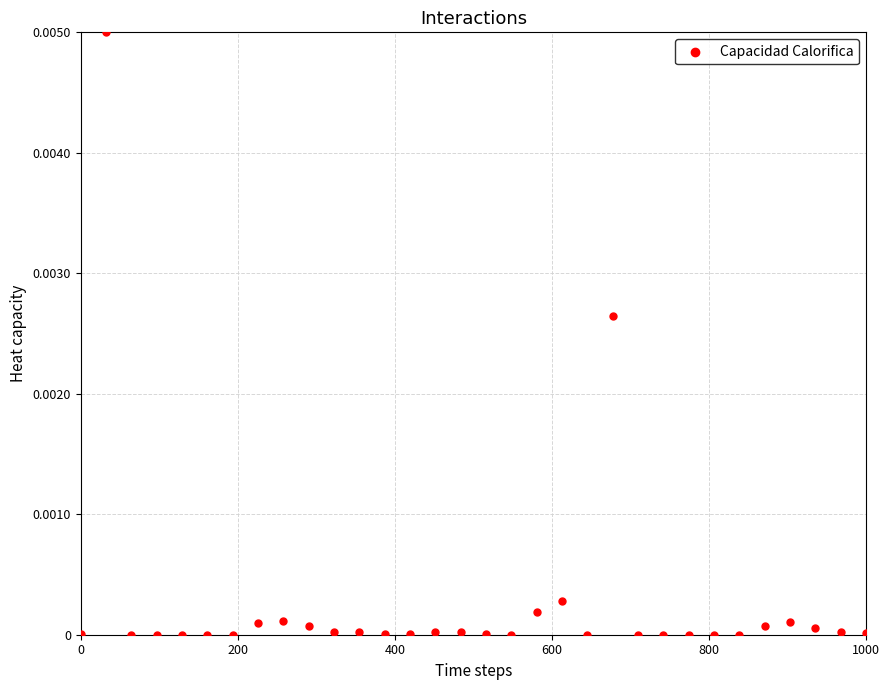

What is the range of X values (max minus min)?

1000.0